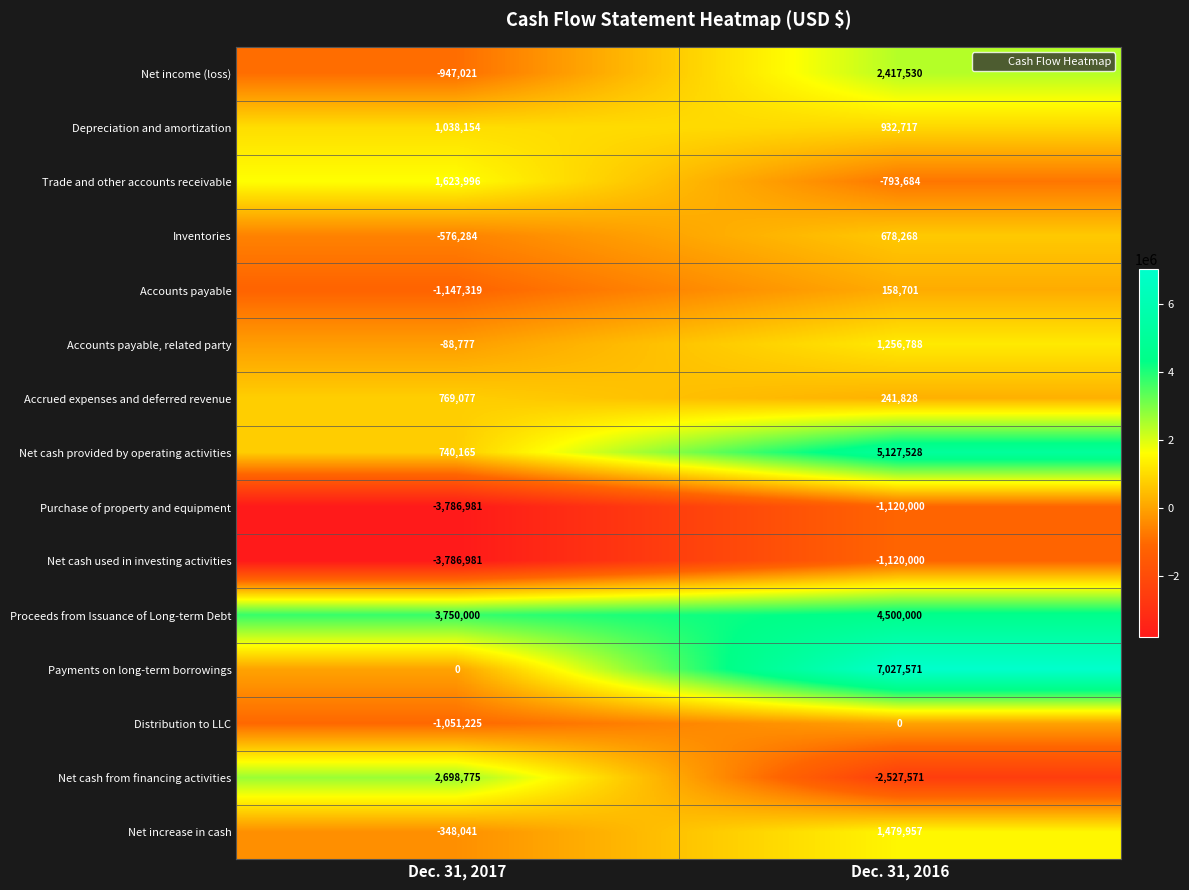

Which category has the highest value across all series?

Dec. 31, 2016